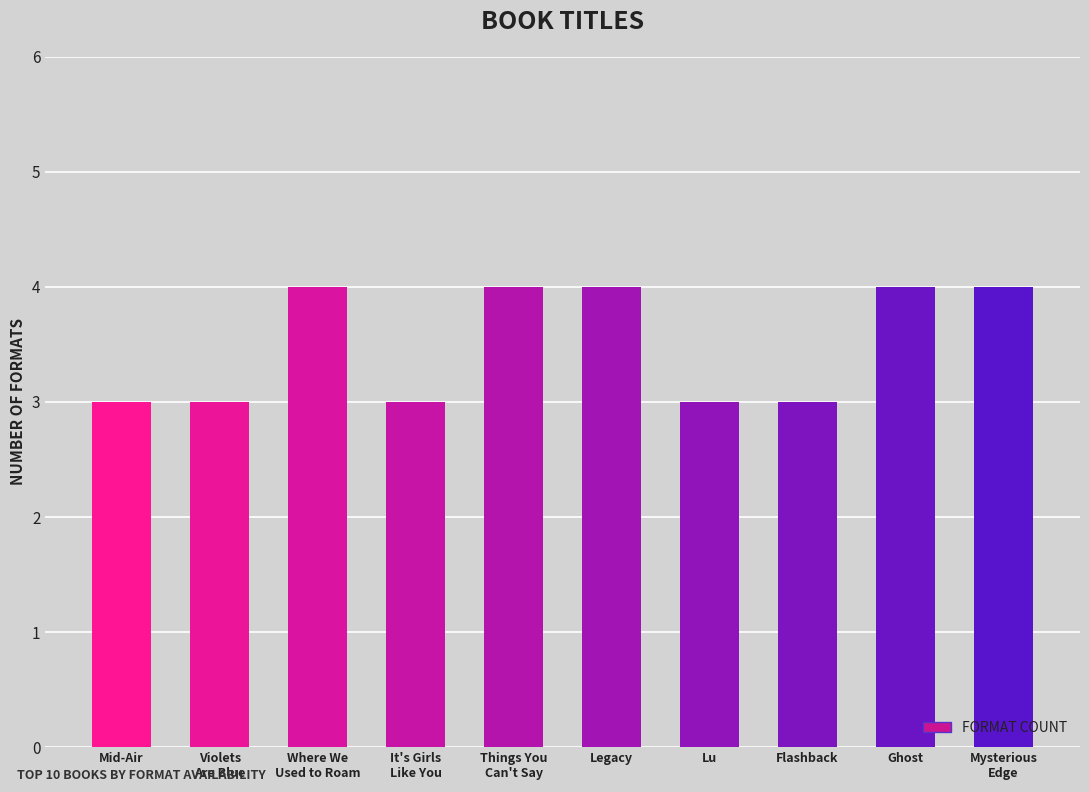

Reading left to right, what are all the values shown in this chart?

3	3	4	3	4	4	3	3	4	4